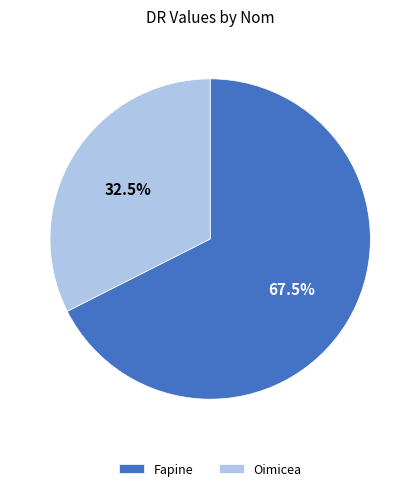

What is the largest slice in the pie chart?

Fapine